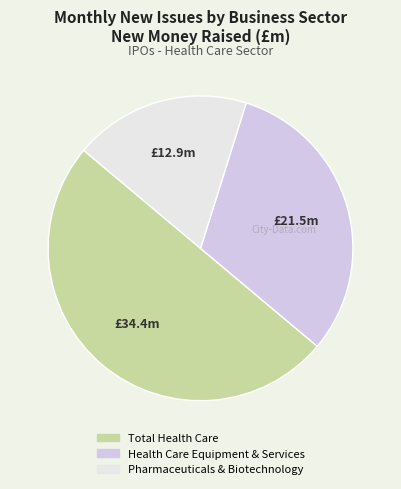

Which category has the smallest portion of the pie?

Pharmaceuticals & Biotechnology